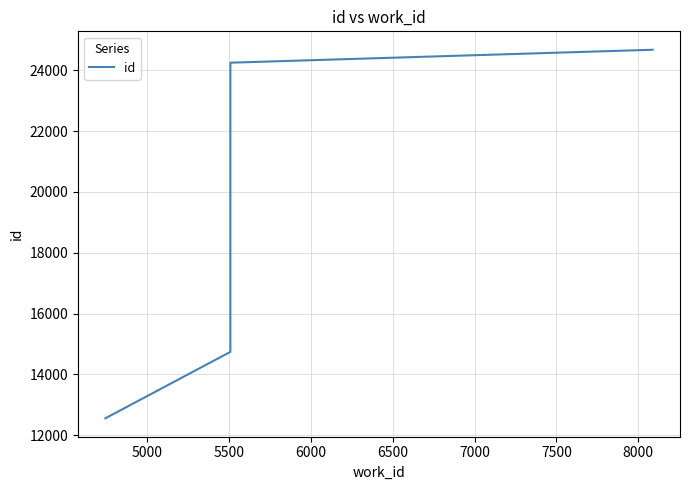

What is the difference between the maximum and minimum values?

12116